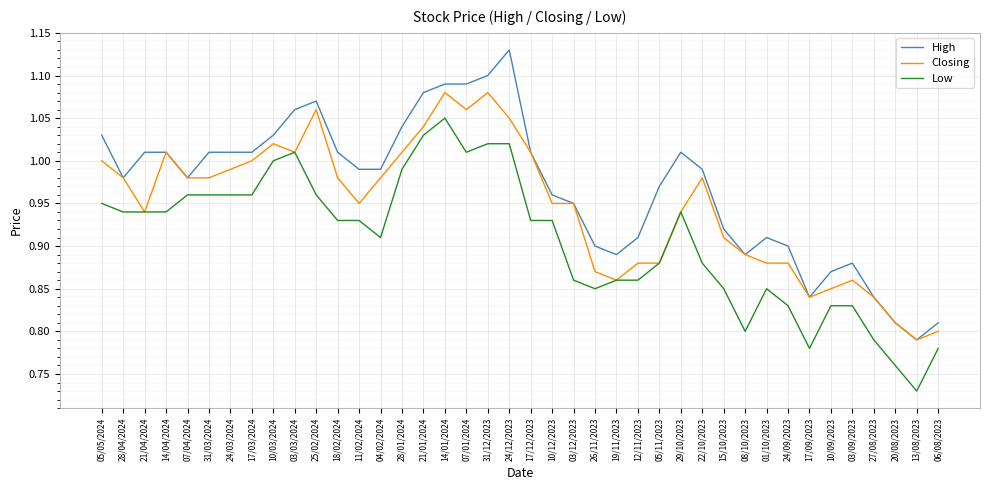

Is it true that Low equals 0.3 at 27/08/2023?

False